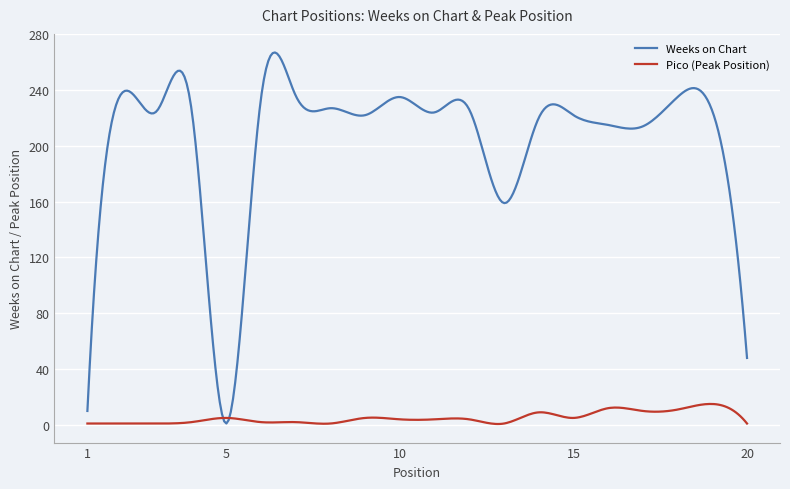

What are all the series names shown in the legend?

Weeks on Chart, Pico (Peak Position)